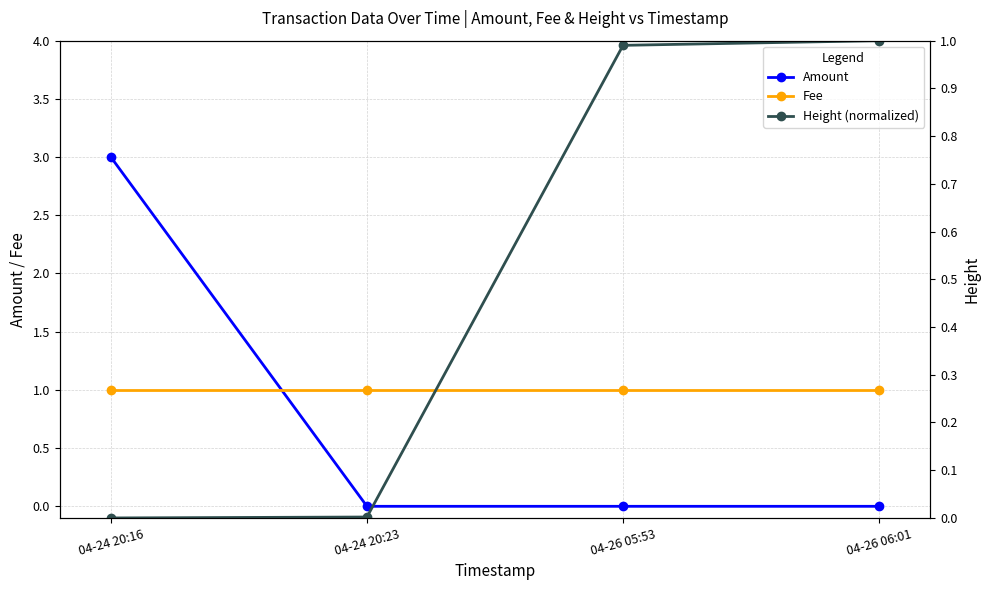

What are all the series names shown in the legend?

Amount, Fee, Height (normalized)